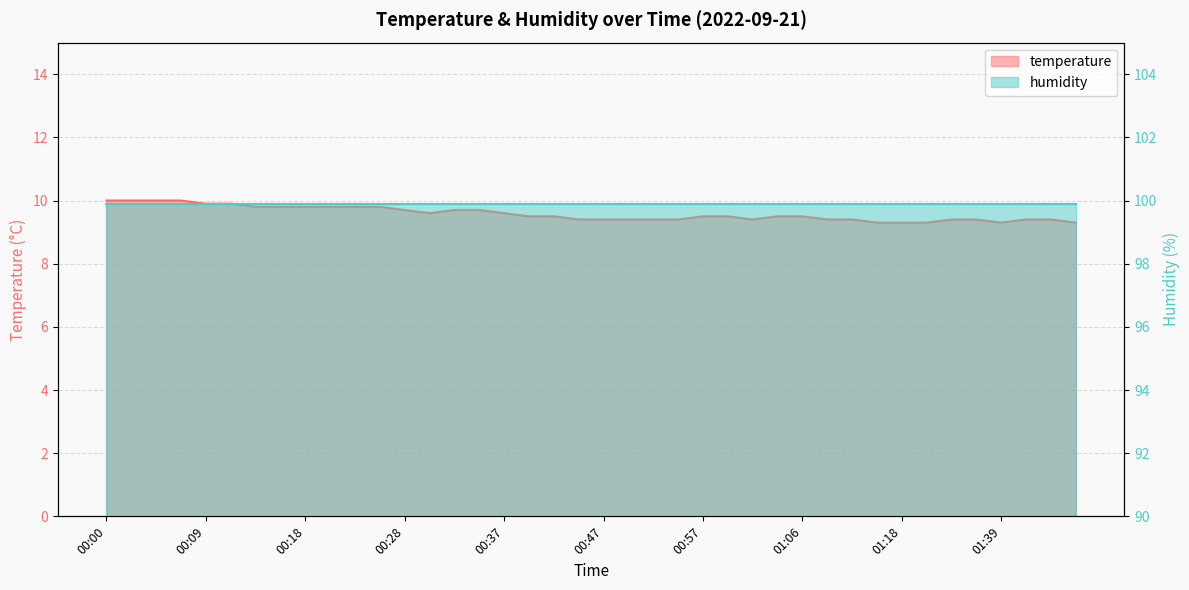

Rank the categories by value from lowest to highest.

01:16, 01:18, 01:26, 01:39, 01:46, 00:44, 00:47, 00:49, 00:52, 00:54, 01:01, 01:08, 01:13, 01:34, 01:36, 01:41, 01:43, 00:40, 00:42, 00:57, 00:59, 01:04, 01:06, 00:30, 00:37, 00:28, 00:33, 00:35, 00:14, 00:16, 00:18, 00:21, 00:23, 00:26, 00:09, 00:11, 00:00, 00:02, 00:04, 00:07